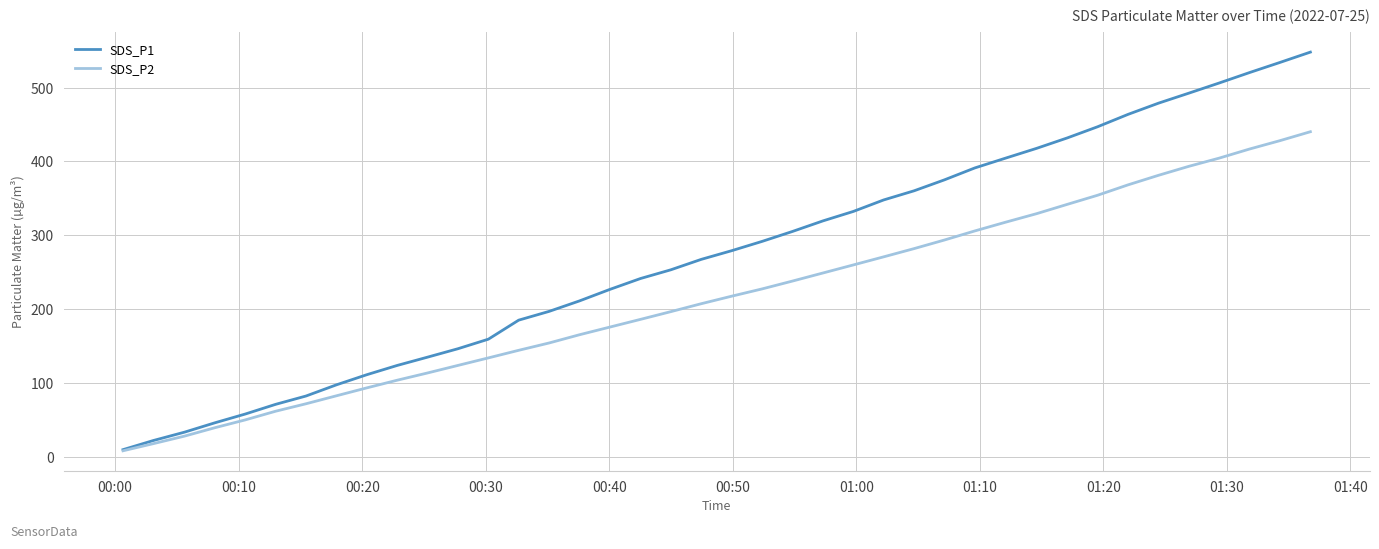

Which series has the largest total across all categories?

SDS_P1